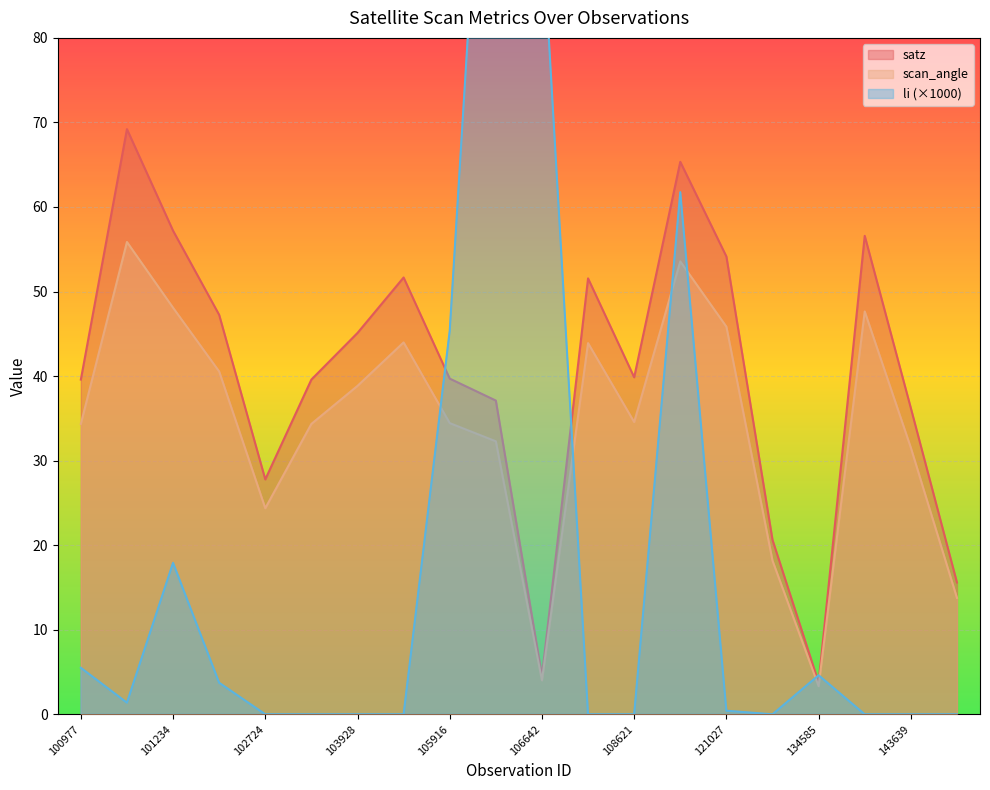

Reading right to left, list all the values displayed in this chart.

satz: 144831=15.6	143639=36.2	143444=56.6	134585=3.8	132746=20.6	121027=54.1	119312=65.3	108621=39.9	108091=51.6	106642=4.5	106467=37.1	105916=39.7	104522=51.7	103928=45.1	102964=39.6	102724=27.8	102352=47.2	101234=57.2	101111=69.2	100977=39.6
scan_angle: 144831=13.8	143639=31.5	143444=47.6	134585=3.3	132746=18.2	121027=45.8	119312=53.6	108621=34.6	108091=43.9	106642=4.0	106467=32.3	105916=34.4	104522=44.0	103928=38.8	102964=34.3	102724=24.4	102352=40.5	101234=48.1	101111=55.9	100977=34.3
li: 144831=0.0	143639=0.0	143444=0.0	134585=4.6	132746=0.0	121027=0.4	119312=61.8	108621=0.0	108091=0.0	106642=94.0	106467=134.1	105916=45.4	104522=0.0	103928=0.0	102964=0.0	102724=0.0	102352=3.7	101234=17.9	101111=1.4	100977=5.5